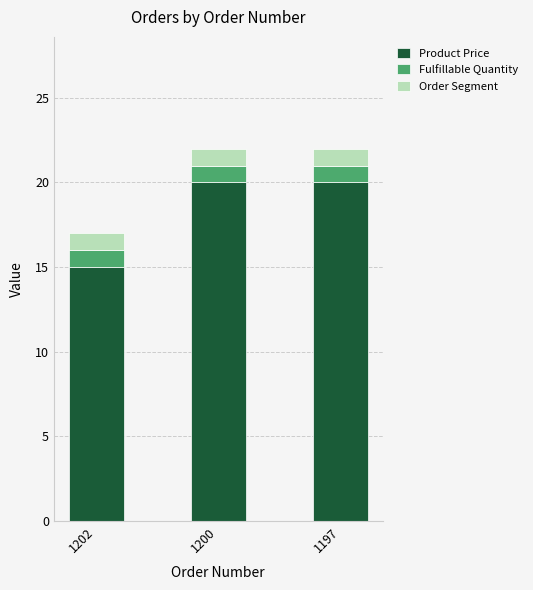

The value of Product Price at 1202 is 25.8. True or false?

False